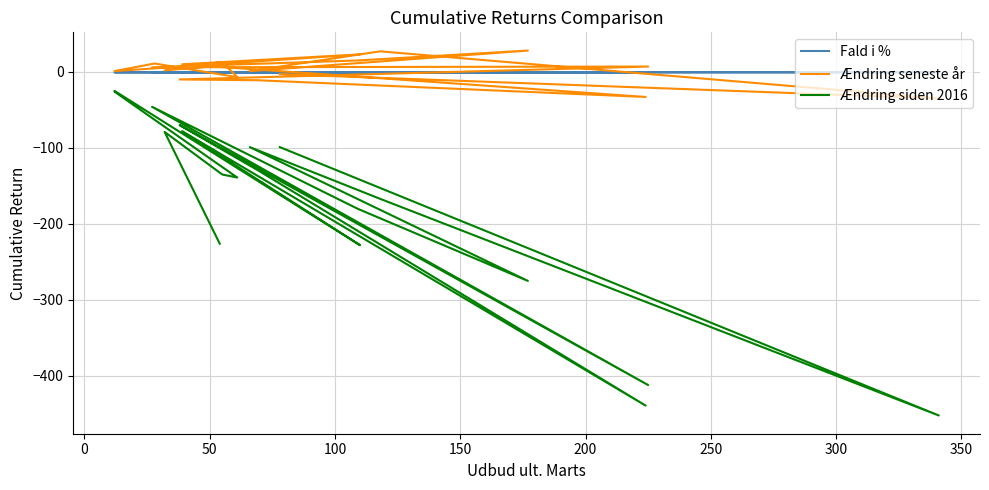

List the series in order of their peak value, lowest first.

Ændring siden 2016, Fald i %, Ændring seneste år